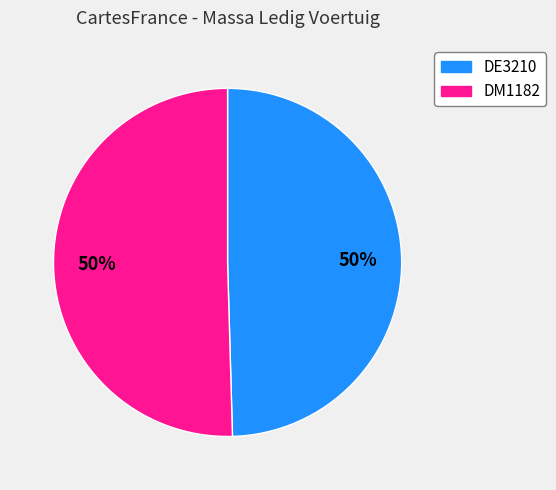

The DE3210 slice represents 50% of the pie. True or false?

True